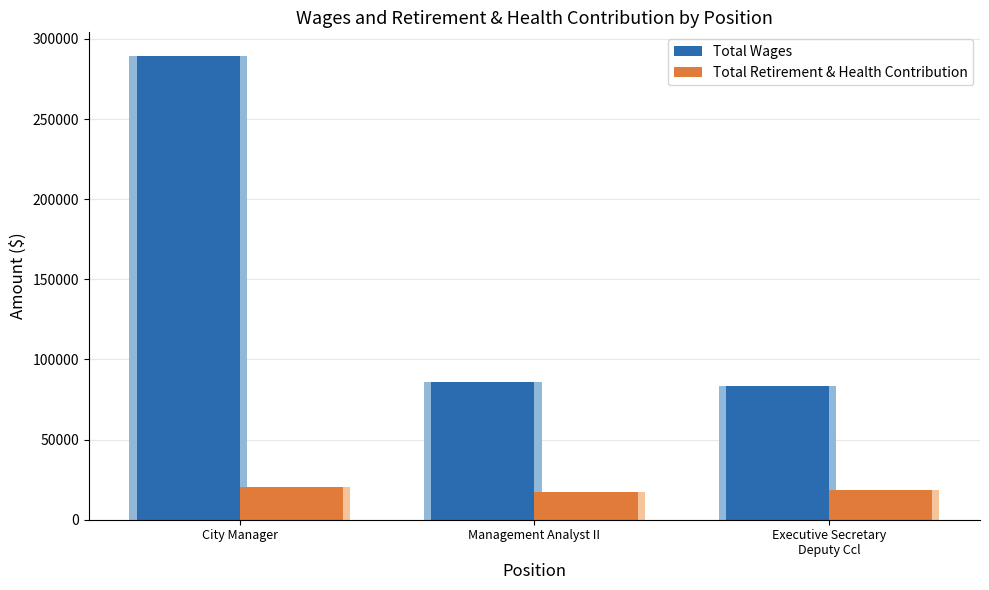

What position from the left is City Manager?

1